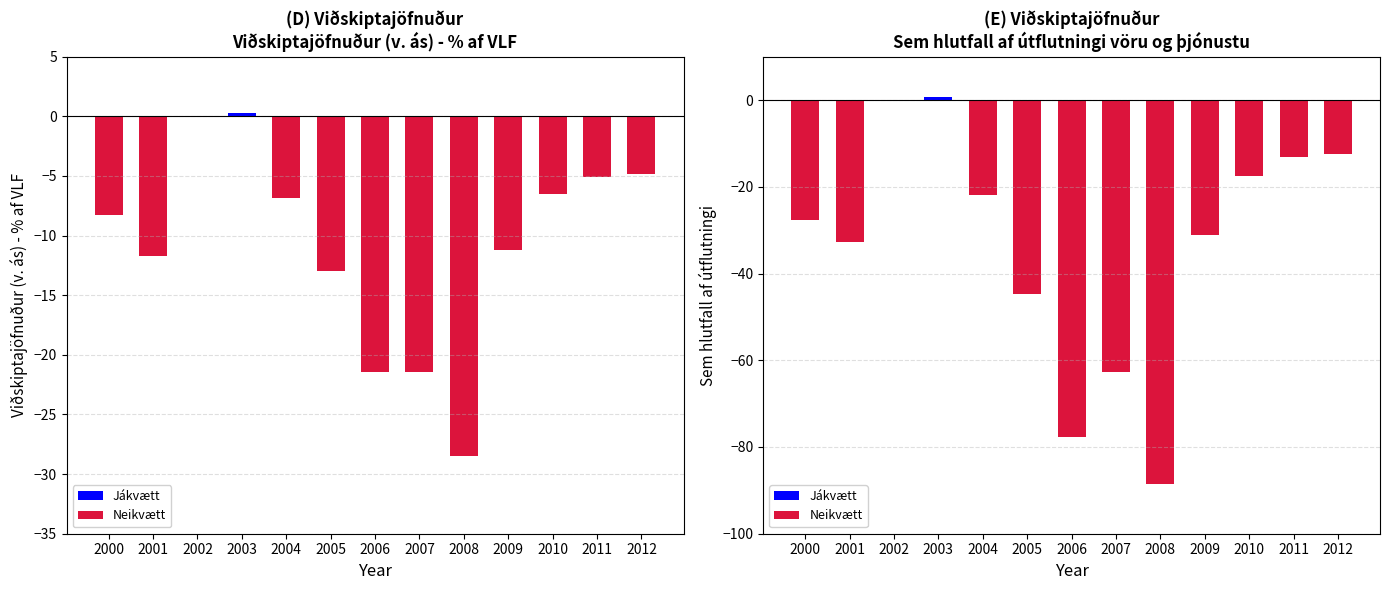

Reading left to right, extract all data points from this chart.

Viðskiptajöfnuður (v. ás): 2000=-8.3	2001=-11.7	2002=-0.0	2003=0.3	2004=-6.8	2005=-12.9	2006=-21.4	2007=-21.4	2008=-28.5	2009=-11.2	2010=-6.5	2011=-5.1	2012=-4.8
Sem hlutfall af útflutningi: 2000=-27.7	2001=-32.6	2002=-0.1	2003=0.8	2004=-21.9	2005=-44.7	2006=-77.7	2007=-62.8	2008=-88.5	2009=-31.2	2010=-17.5	2011=-13.1	2012=-12.4